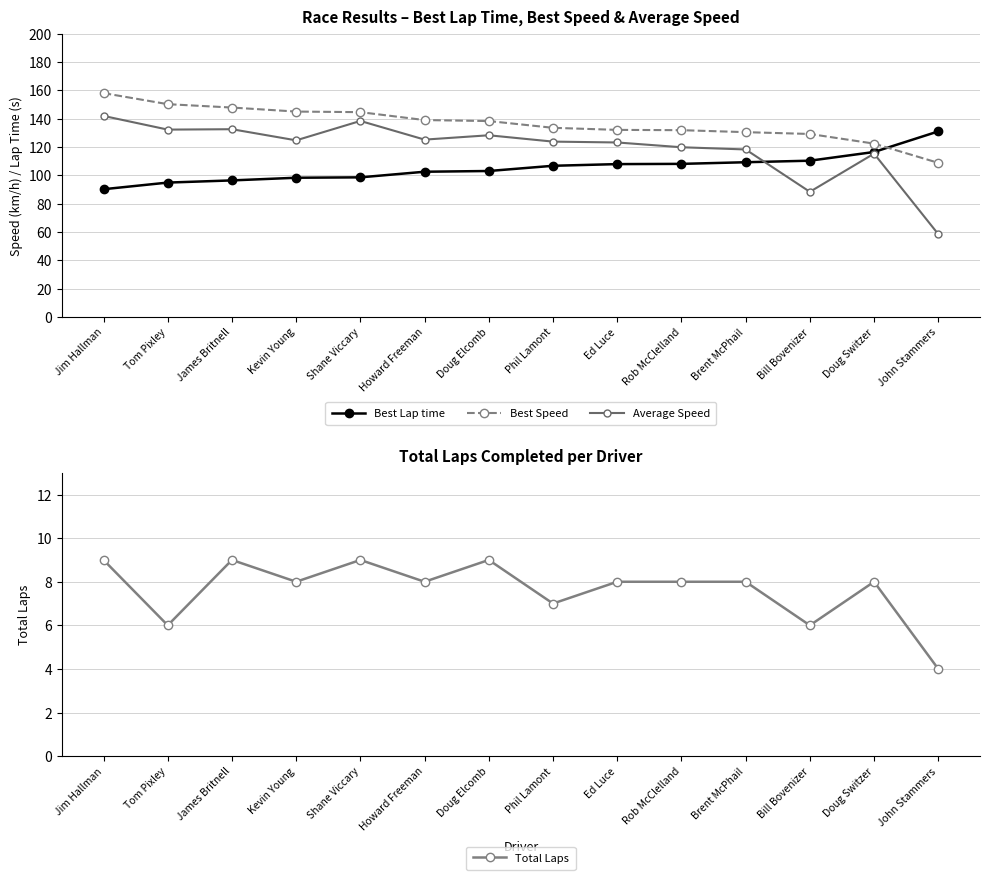

Reading left to right, transcribe all the data shown in this chart.

Best Lap time: Jim Hallman=90.2	Tom Pixley=94.8	James Britnell=96.4	Kevin Young=98.3	Shane Viccary=98.5	Howard Freeman=102.5	Doug Elcomb=103.0	Phil Lamont=106.7	Ed Luce=107.9	Rob McClelland=108.1	Brent McPhail=109.2	Bill Bovenizer=110.3	Doug Switzer=116.4	John Stammers=131.0
Best Speed: Jim Hallman=158.0	Tom Pixley=150.2	James Britnell=147.8	Kevin Young=145.0	Shane Viccary=144.6	Howard Freeman=139.0	Doug Elcomb=138.3	Phil Lamont=133.5	Ed Luce=132.0	Rob McClelland=131.8	Brent McPhail=130.4	Bill Bovenizer=129.2	Doug Switzer=122.3	John Stammers=108.8
Average Speed: Jim Hallman=141.9	Tom Pixley=132.2	James Britnell=132.5	Kevin Young=124.7	Shane Viccary=138.3	Howard Freeman=125.2	Doug Elcomb=128.2	Phil Lamont=123.8	Ed Luce=123.2	Rob McClelland=119.8	Brent McPhail=118.2	Bill Bovenizer=88.3	Doug Switzer=115.3	John Stammers=58.5
Total Laps: Jim Hallman=9.0	Tom Pixley=6.0	James Britnell=9.0	Kevin Young=8.0	Shane Viccary=9.0	Howard Freeman=8.0	Doug Elcomb=9.0	Phil Lamont=7.0	Ed Luce=8.0	Rob McClelland=8.0	Brent McPhail=8.0	Bill Bovenizer=6.0	Doug Switzer=8.0	John Stammers=4.0